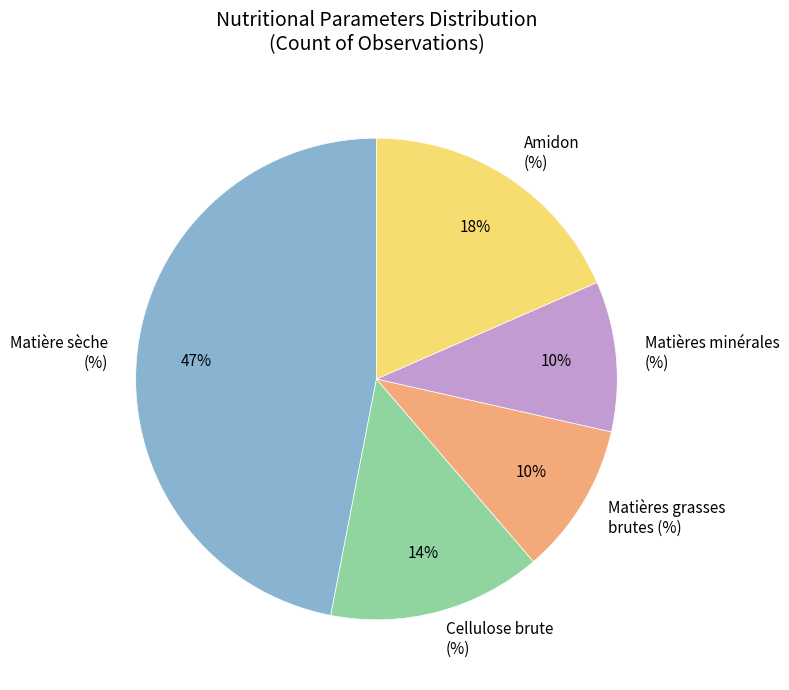

The Matière sèche (%) slice represents 47% of the pie. True or false?

True